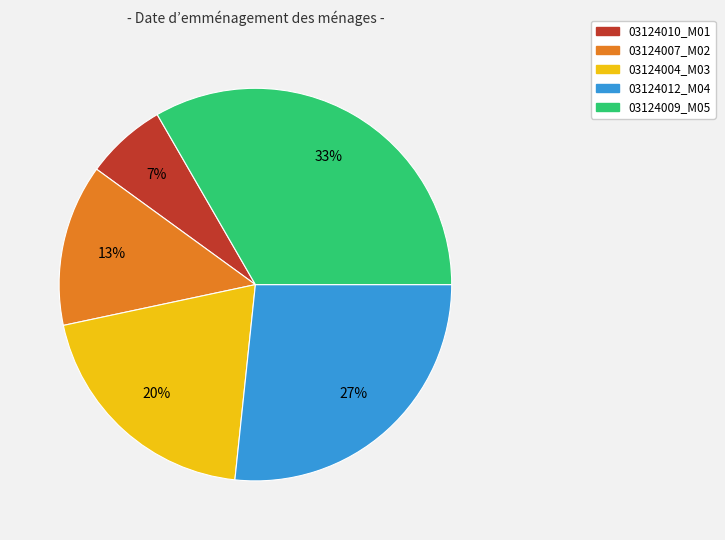

Which slice is the smallest?

03124010_M01